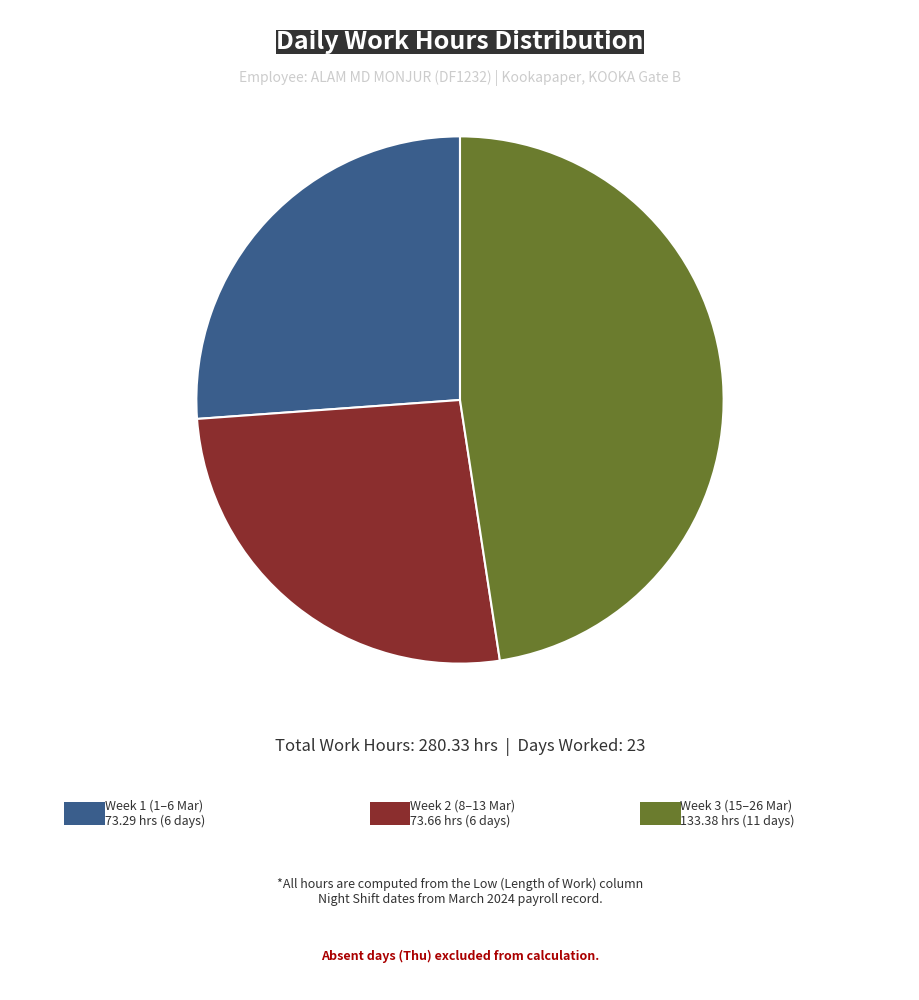

Does any single category account for the majority?

No